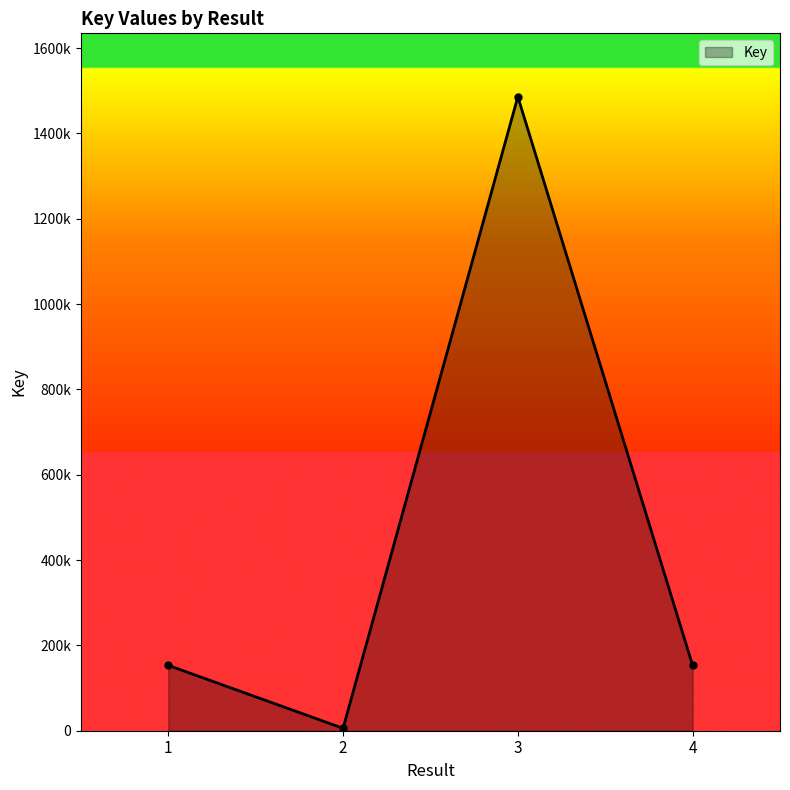

At which category does the chart reach its minimum across all series?

2